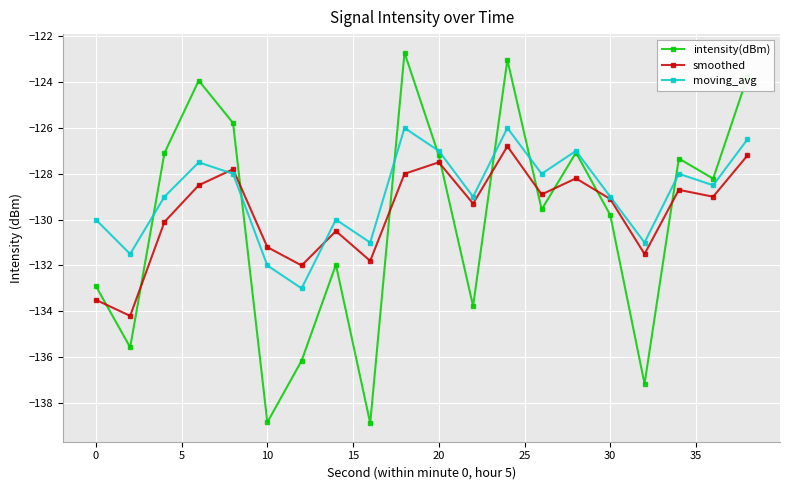

What are all the series names shown in the legend?

intensity(dBm), smoothed, moving_avg